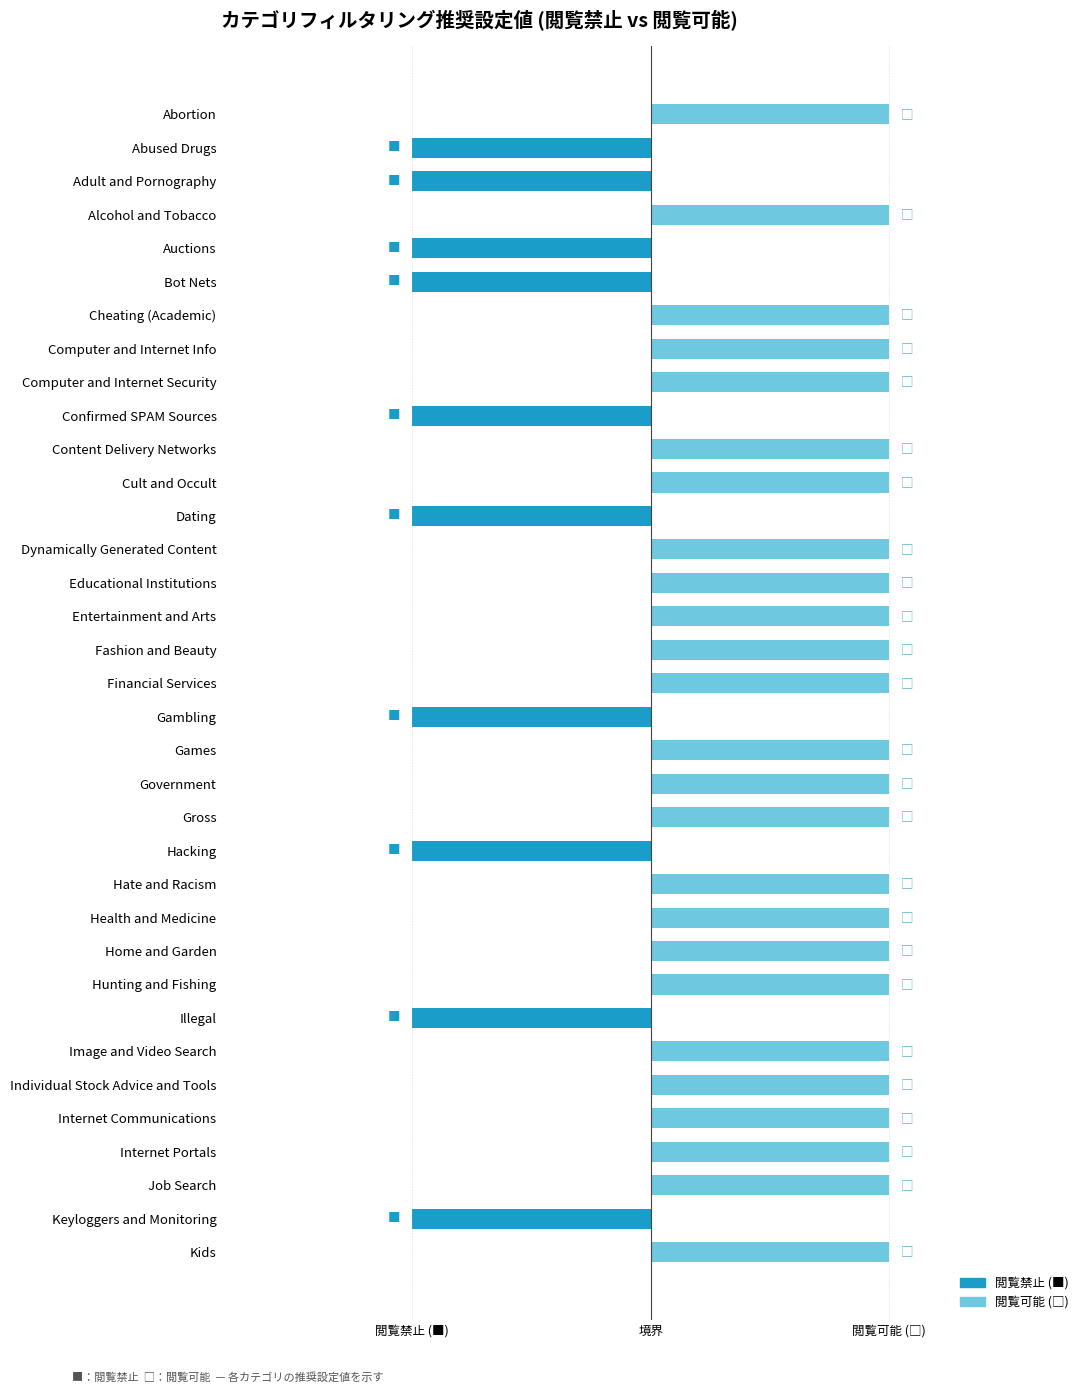

What is the difference between the second highest and minimum values?

2